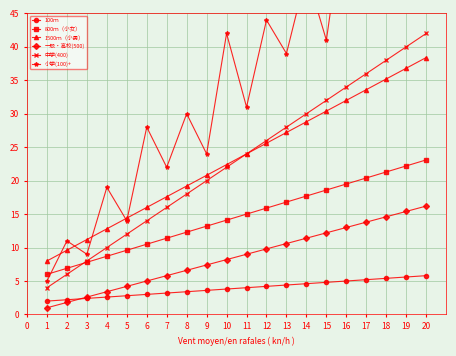

Reading left to right, list all the values displayed in this chart.

100ｍ: 2.0	2.2	2.4	2.6	2.8	3.0	3.2	3.4	3.6	3.8	4.0	4.2	4.4	4.6	4.8	5.0	5.2	5.4	5.6	5.8
800ｍ（小女）: 6.0	6.9	7.8	8.7	9.6	10.5	11.4	12.3	13.2	14.1	15.0	15.9	16.8	17.7	18.6	19.5	20.4	21.3	22.2	23.1
1500ｍ（小男）: 8.0	9.6	11.2	12.8	14.4	16.0	17.6	19.2	20.8	22.4	24.0	25.6	27.2	28.8	30.4	32.0	33.6	35.2	36.8	38.4
一般・高校(500): 1.0	1.8	2.6	3.4	4.2	5.0	5.8	6.6	7.4	8.2	9.0	9.8	10.6	11.4	12.2	13.0	13.8	14.6	15.4	16.2
中学(400): 4.0	6.0	8.0	10.0	12.0	14.0	16.0	18.0	20.0	22.0	24.0	26.0	28.0	30.0	32.0	34.0	36.0	38.0	40.0	42.0
小学(100)+: 5.0	11.0	9.0	19.0	14.0	28.0	22.0	30.0	24.0	42.0	31.0	44.0	39.0	51.0	41.0	62.0	50.0	64.0	54.0	77.0